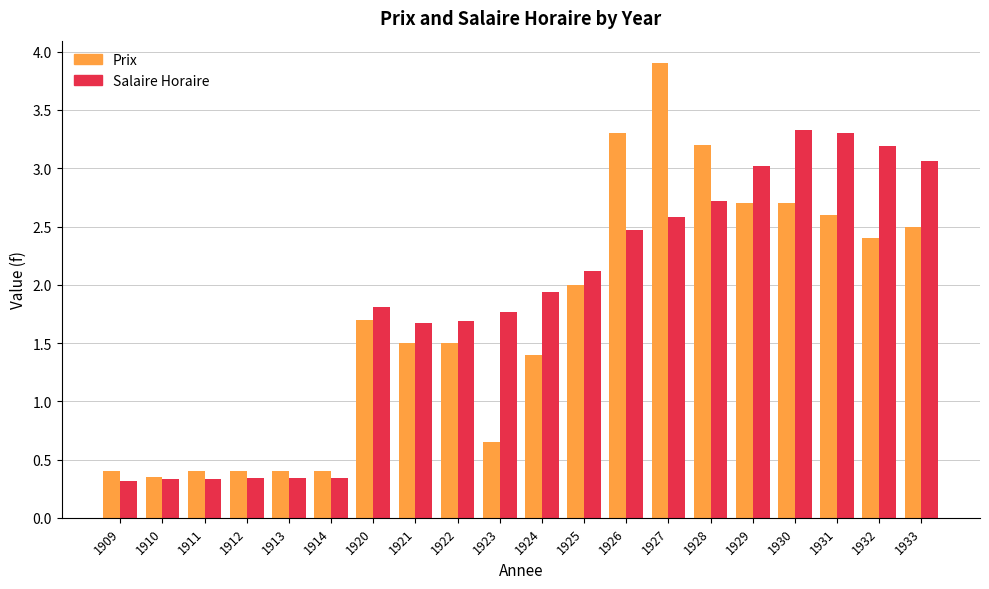

List the series in order of their peak value, highest first.

Prix, Salaire Horaire